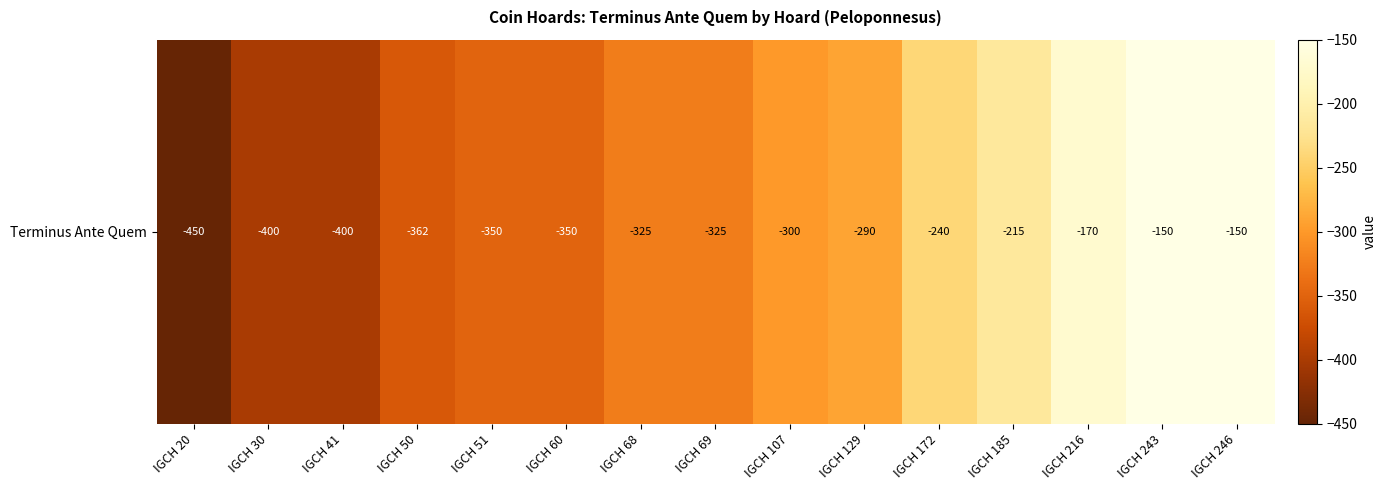

Which has a higher value, IGCH 172 or IGCH 20?

IGCH 172